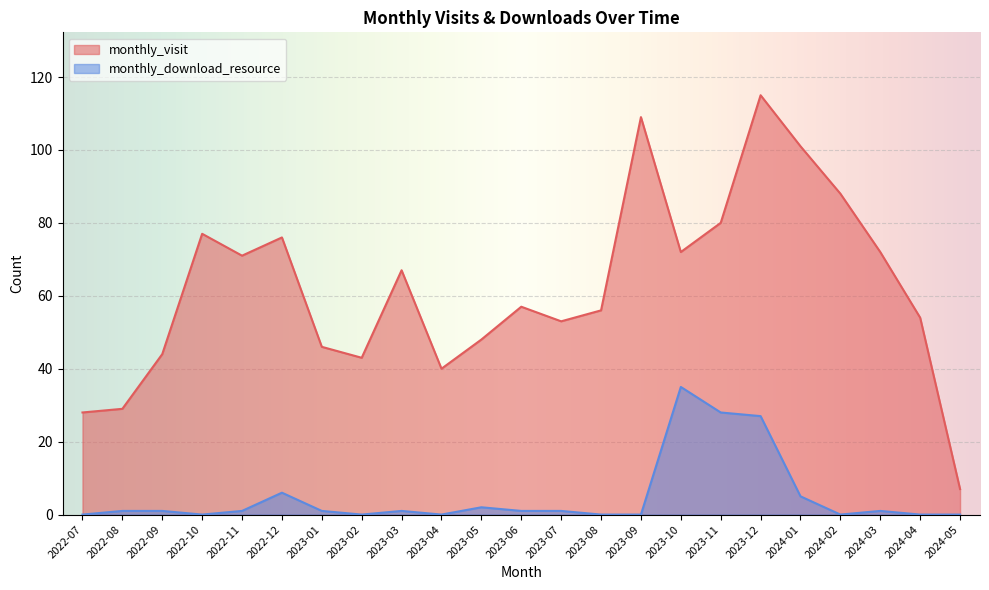

How many interior local peaks does the monthly_download_resource series have?

5